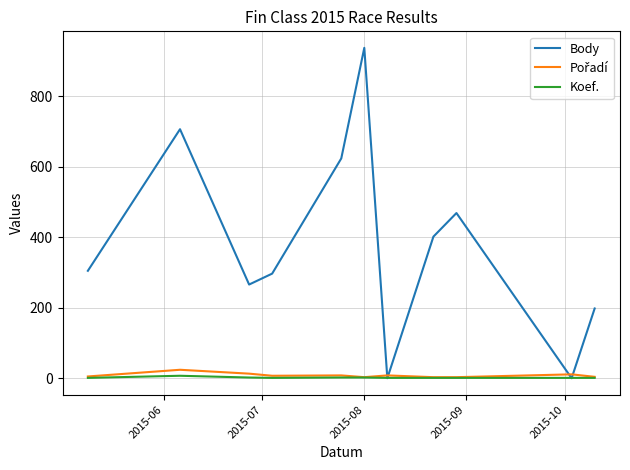

What is the maximum value shown in the chart?

938